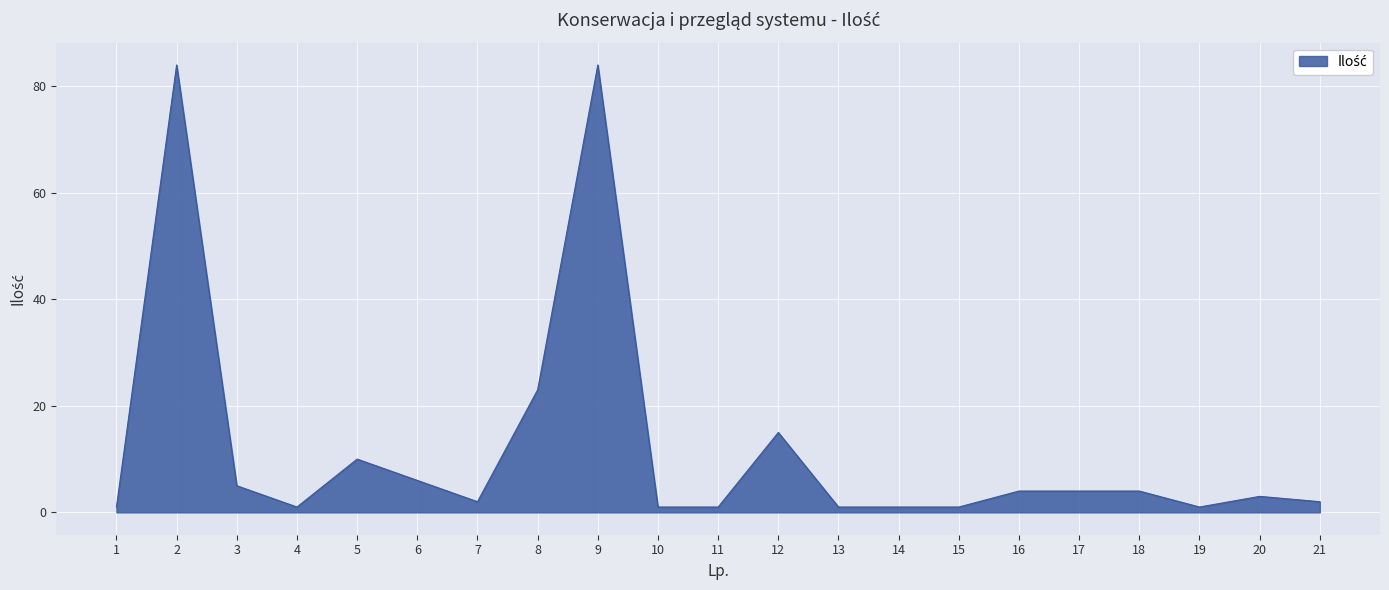

The value at 3 is 5. True or false?

True